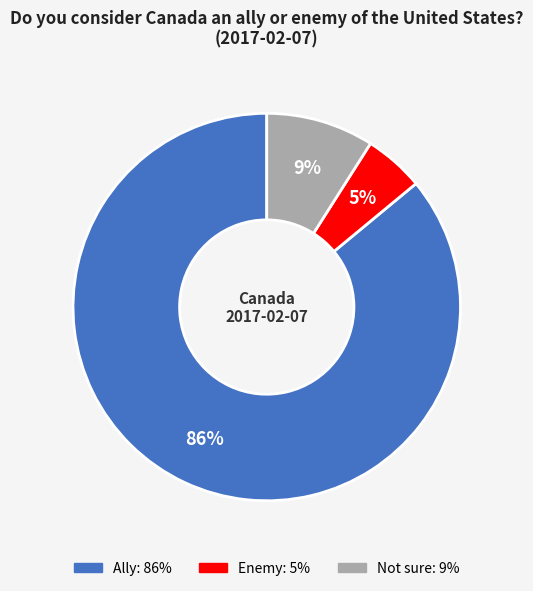

To the nearest percent, what is the combined percentage of Enemy and Ally?

91%